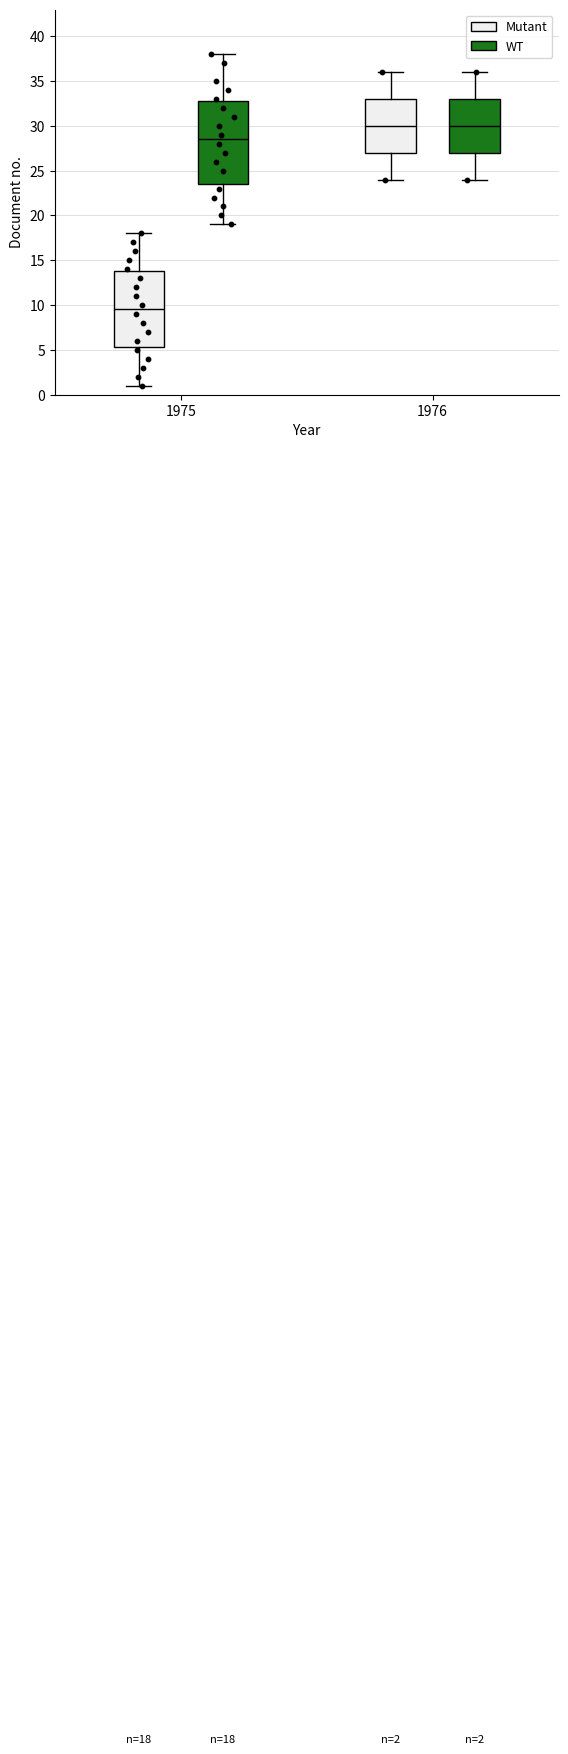

Comparing the boxes themselves (not the whiskers), which one is the tallest?

1975 (WT)